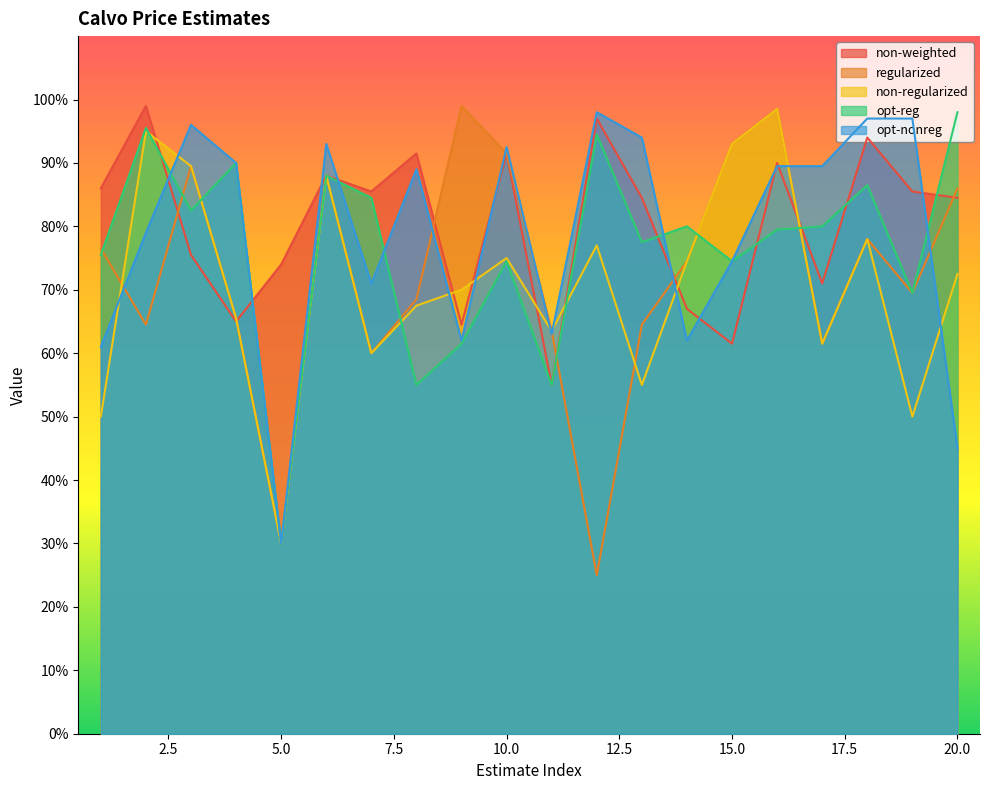

Between which two adjacent categories do opt-reg and opt-nonreg first intersect?

2 and 3